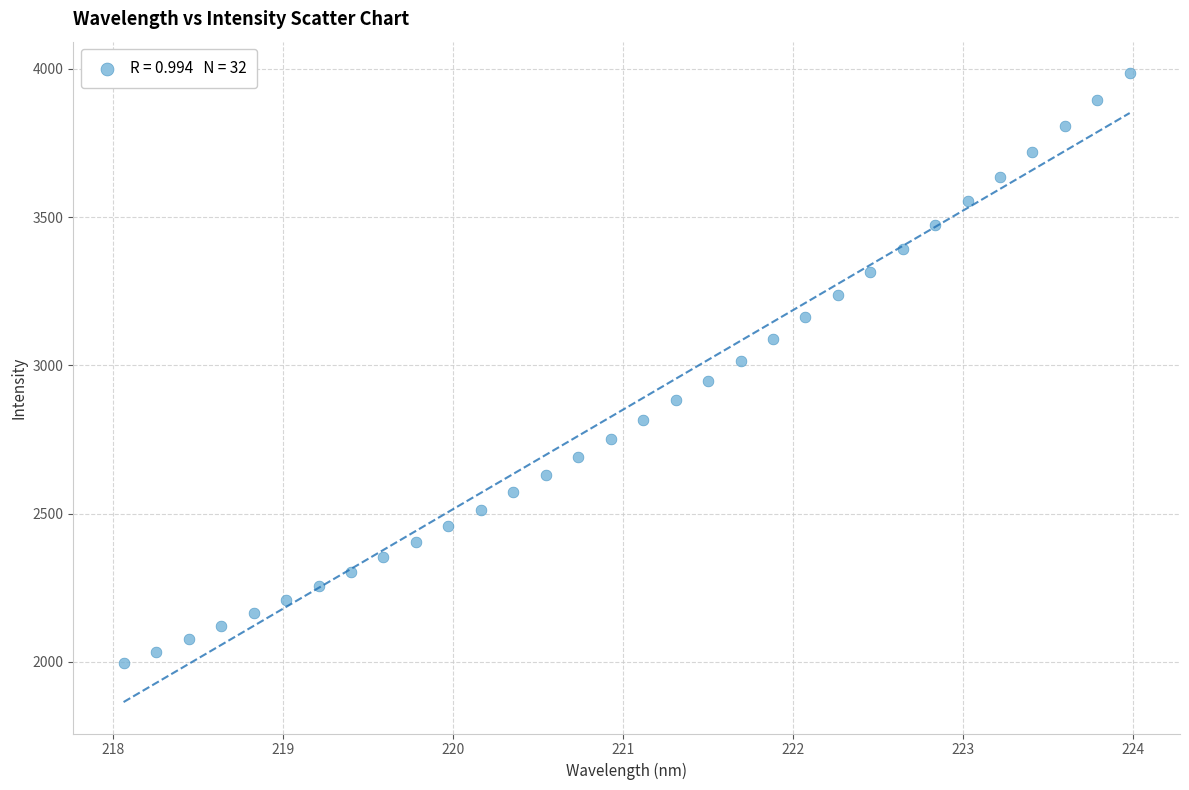

What is the range of X values (max minus min)?

5.9